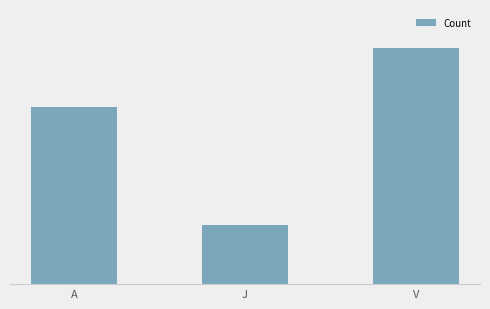

How many values exceed 9?

1